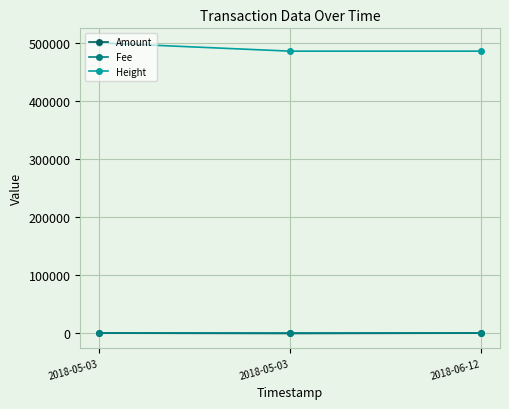

Between 2018-05-03 and 2018-06-12, which series saw the biggest shift?

Amount